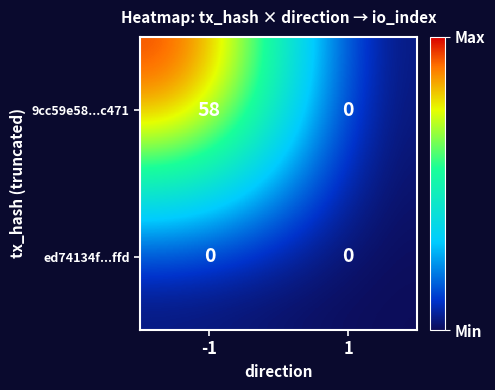

What is the highest value of the 9cc59e58...c471 series?

58